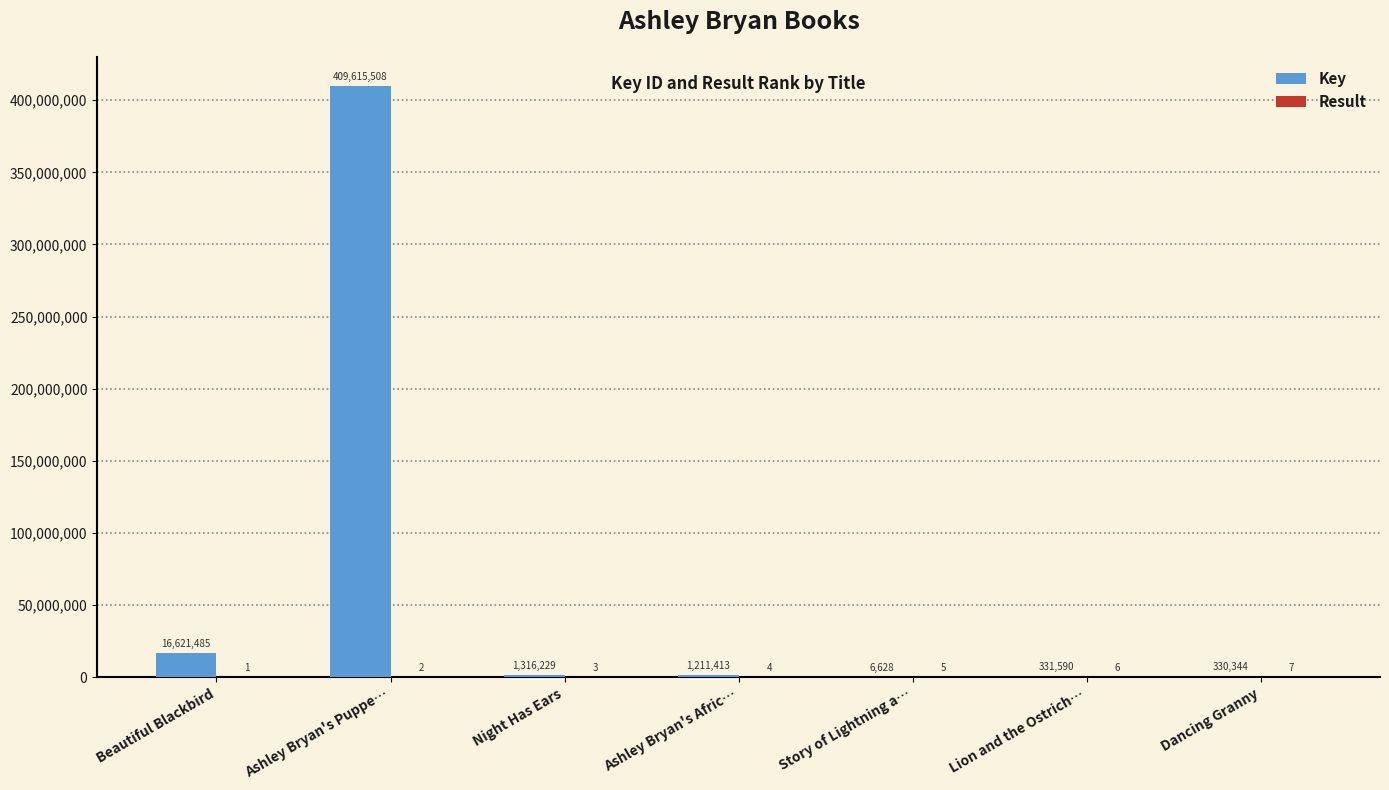

What is the maximum value for Key?

409615508